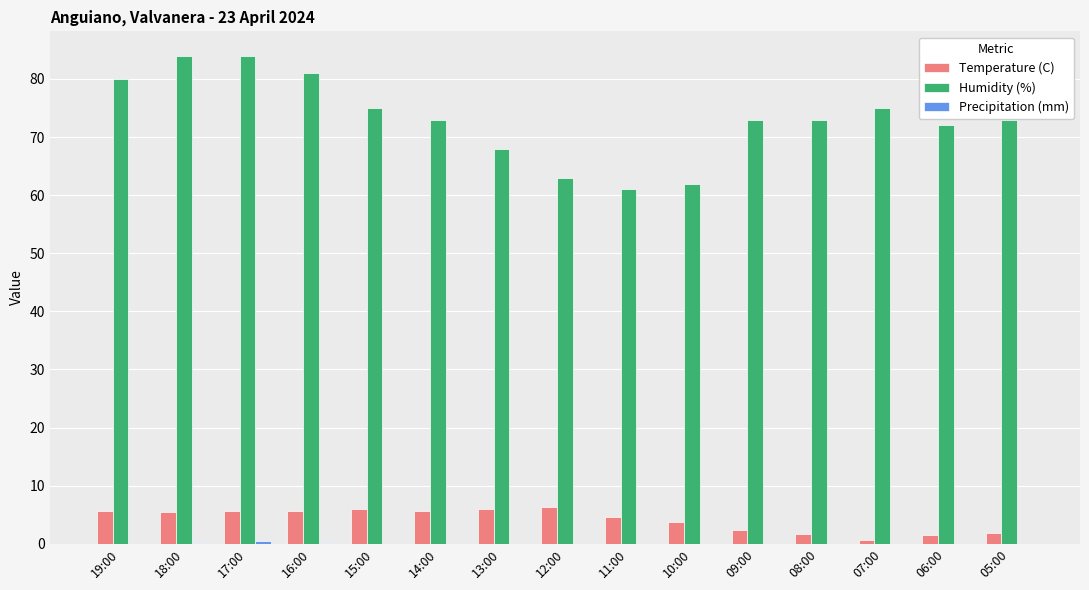

Which series has the largest total across all categories?

Humidity (%)